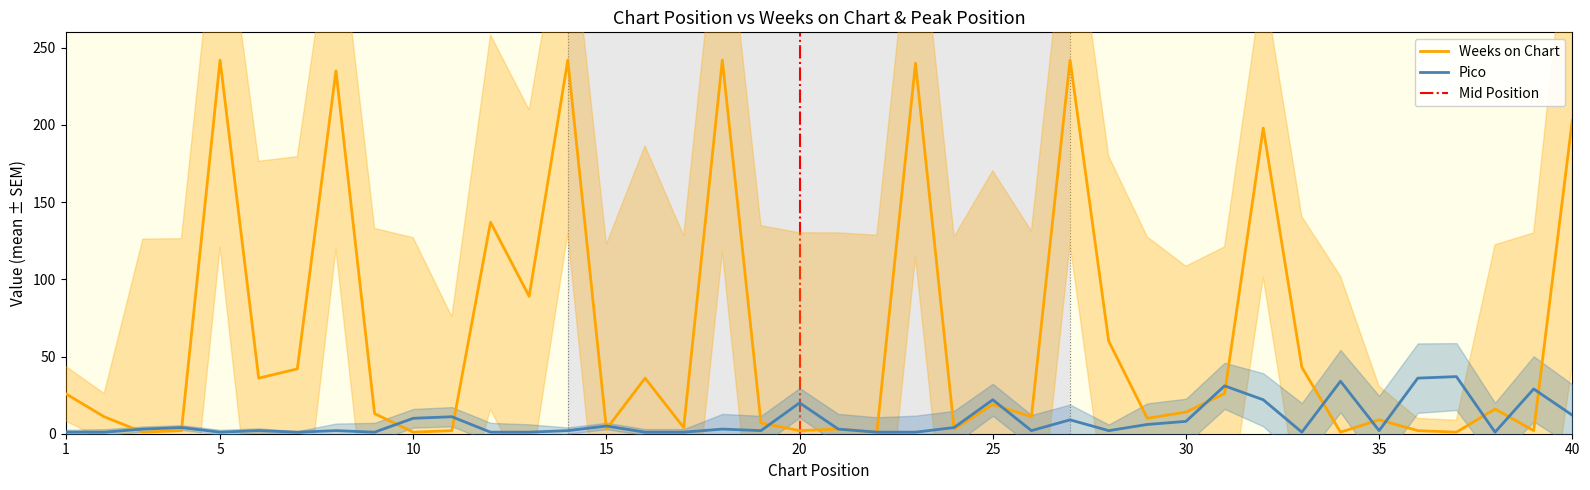

What is the difference between the second highest and minimum values in the Weeks on Chart series?

241